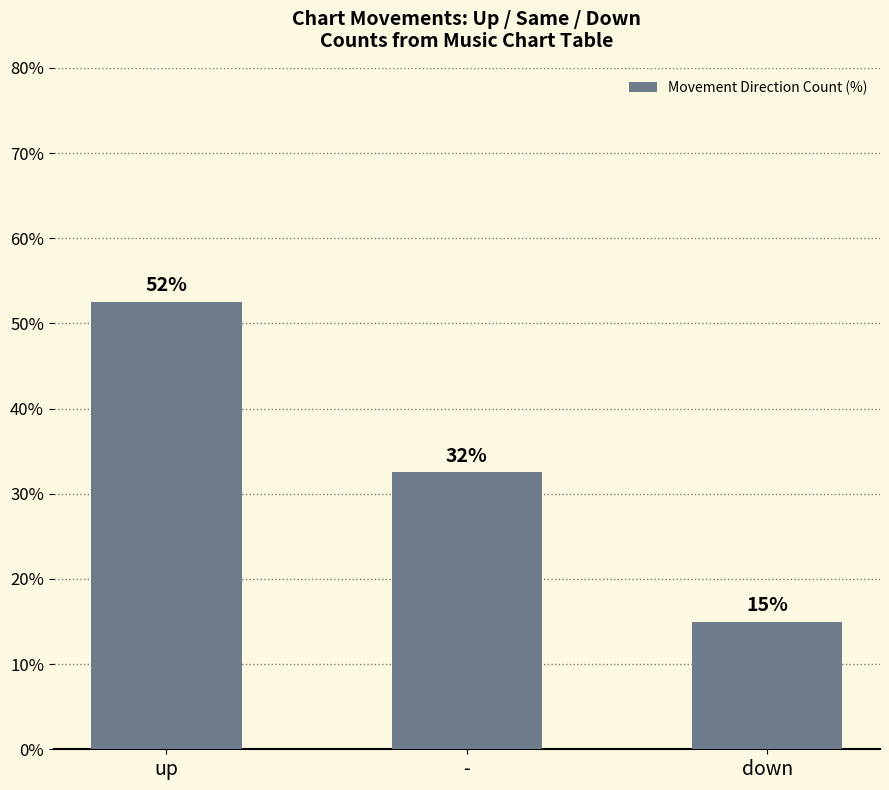

List the labels in order of value, smallest first.

down, -, up